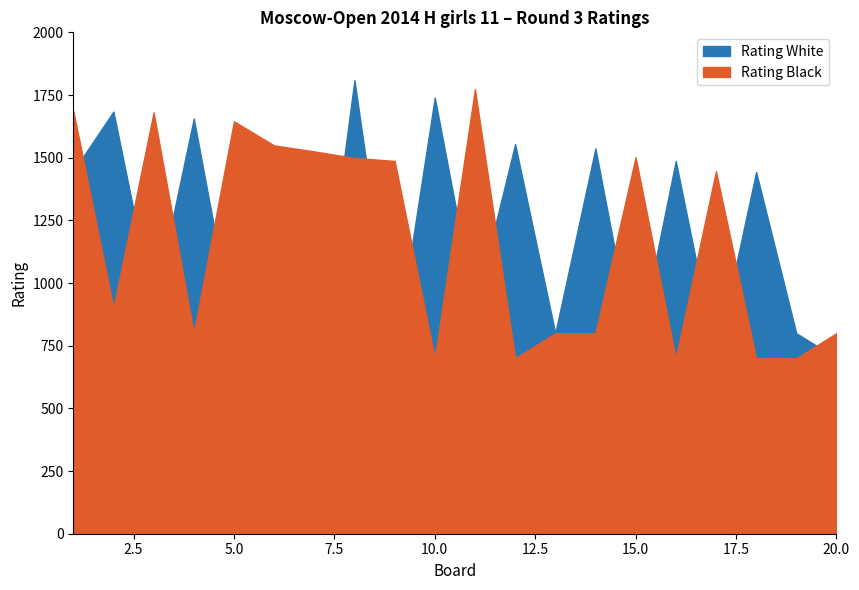

Where do Rating Black and Rating White first cross each other?

1 and 2